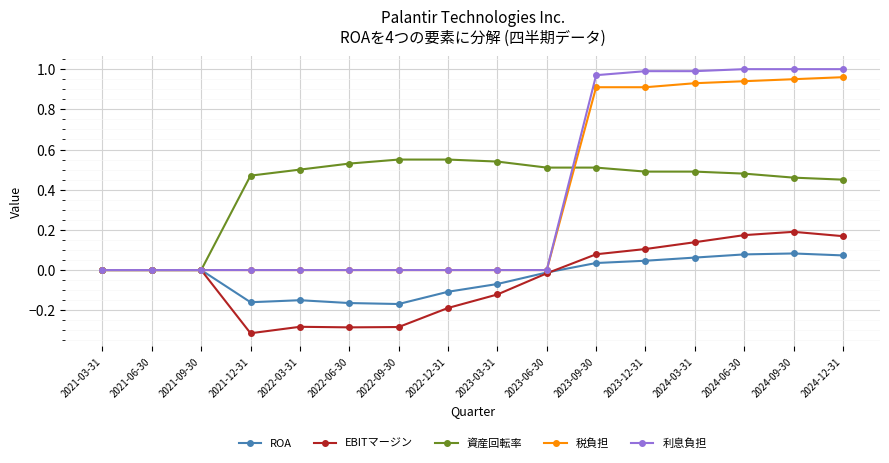

True or false: EBITマージン has more than 1 points higher than both neighbors.

True